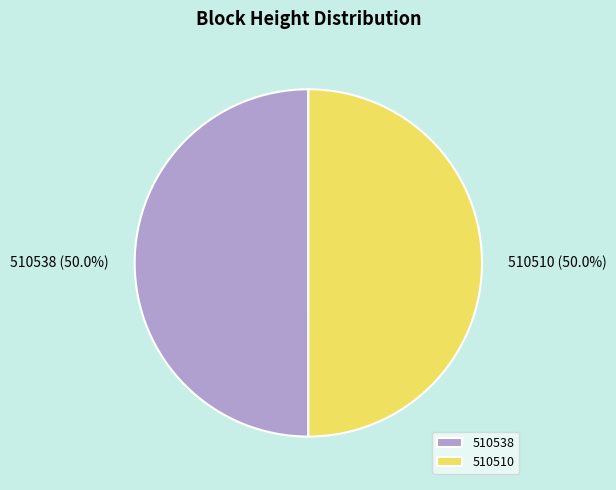

Approximately how many times larger is the value at 510510 compared to 510538?

1.0